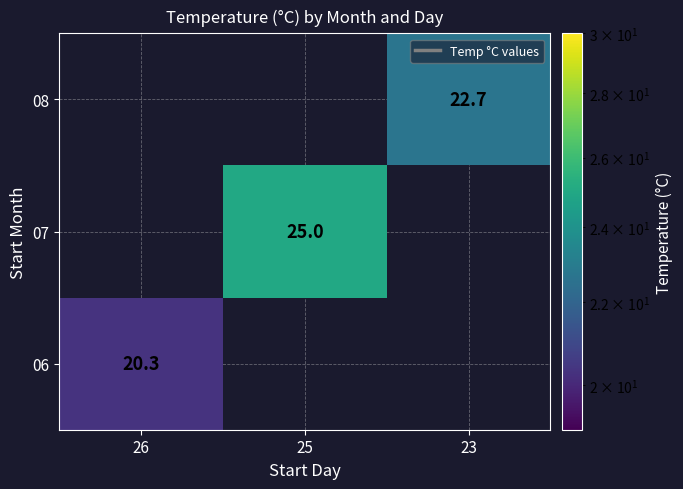

True or false: 07 has a value of 8.9 at 25.

False